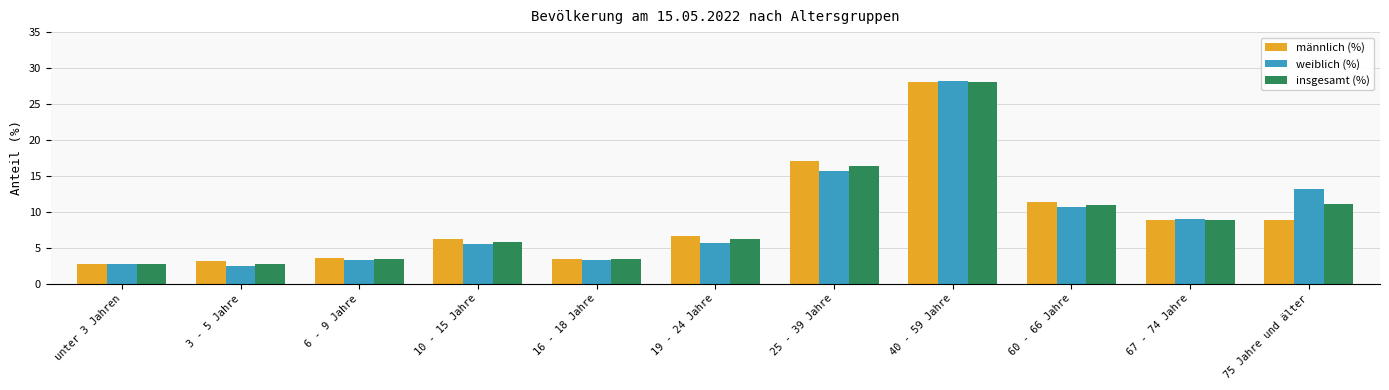

What is the maximum value for insgesamt (%)?

28.0